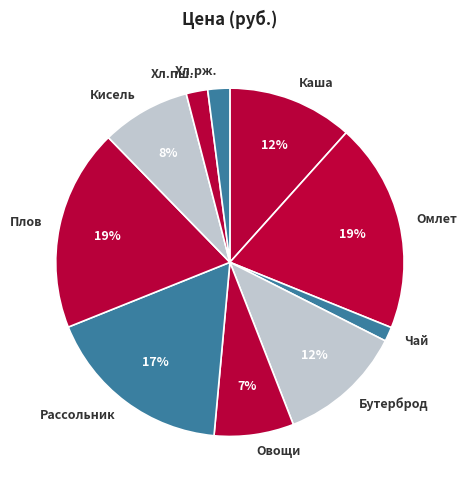

What is the ratio of the value at Каша to the value at Бутерброд?

1.0